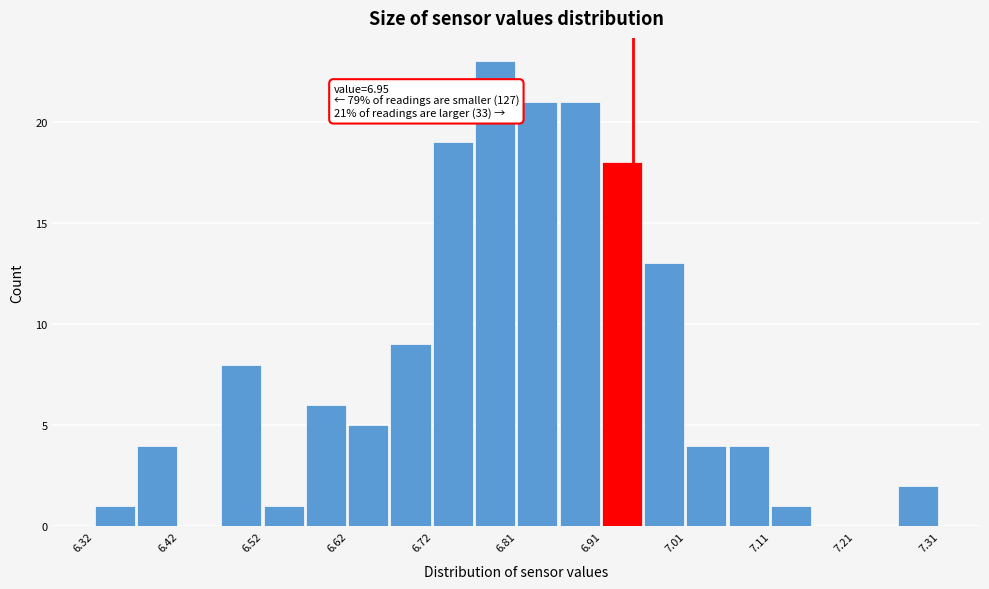

Over which range of the x-axis is the bar tallest?

6.77 to 6.82